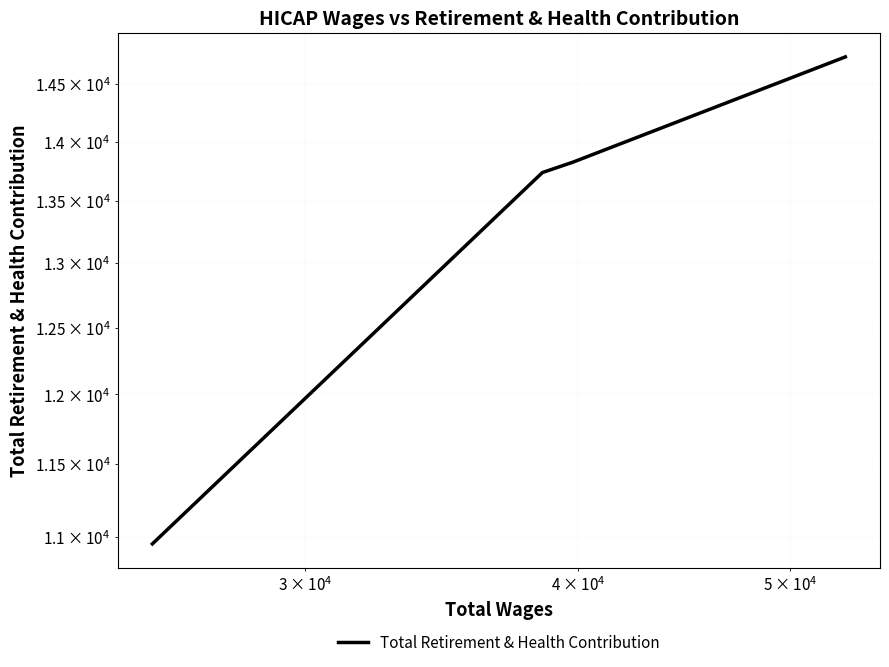

How many categories are shown in the chart?

4